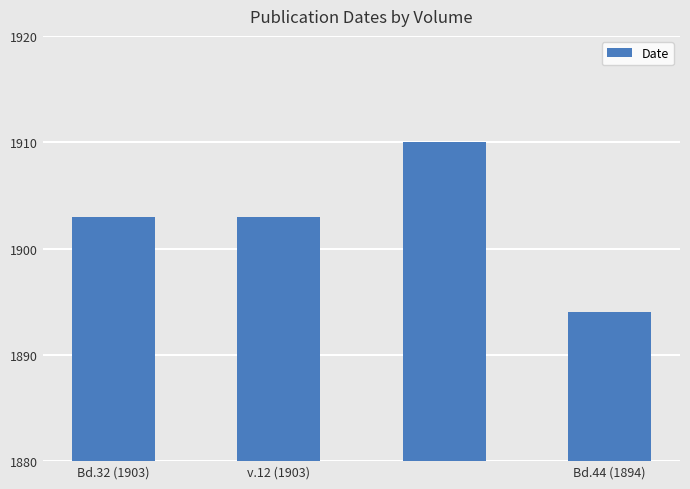

What is the difference between the maximum and minimum values?

16